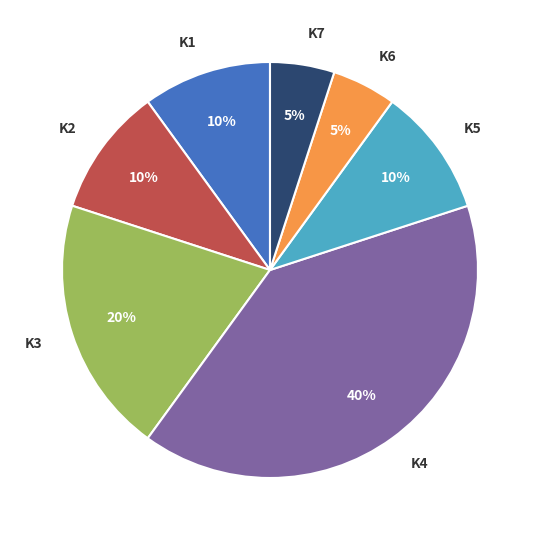

Count the number of slices in the pie.

7